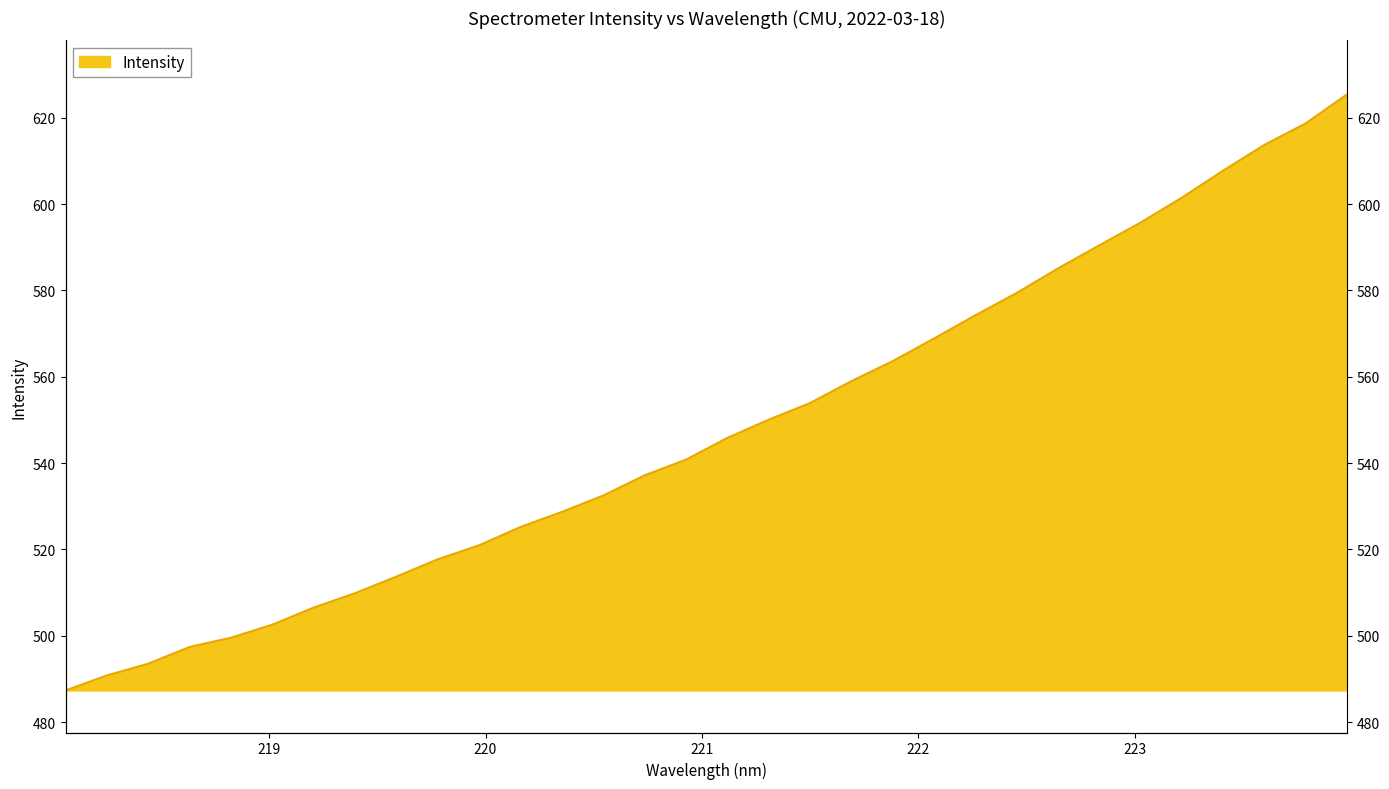

What is the sum of the values at 220.9264 and 221.1174?

1086.6